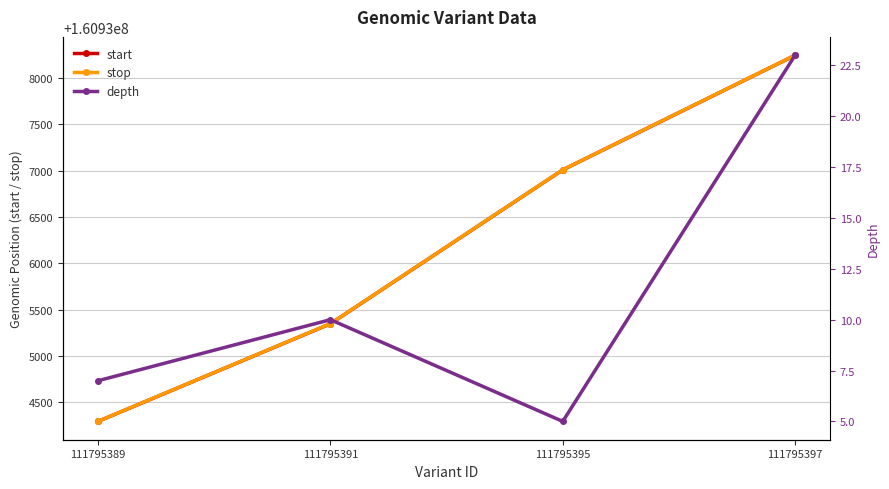

True or false: stop and start cross at least once.

False